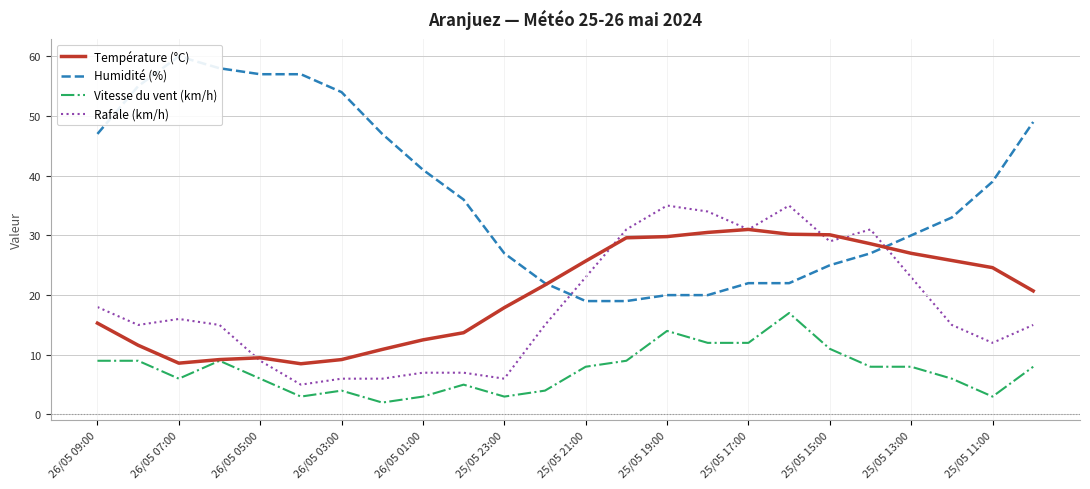

What is the minimum value shown in the chart?

2.0